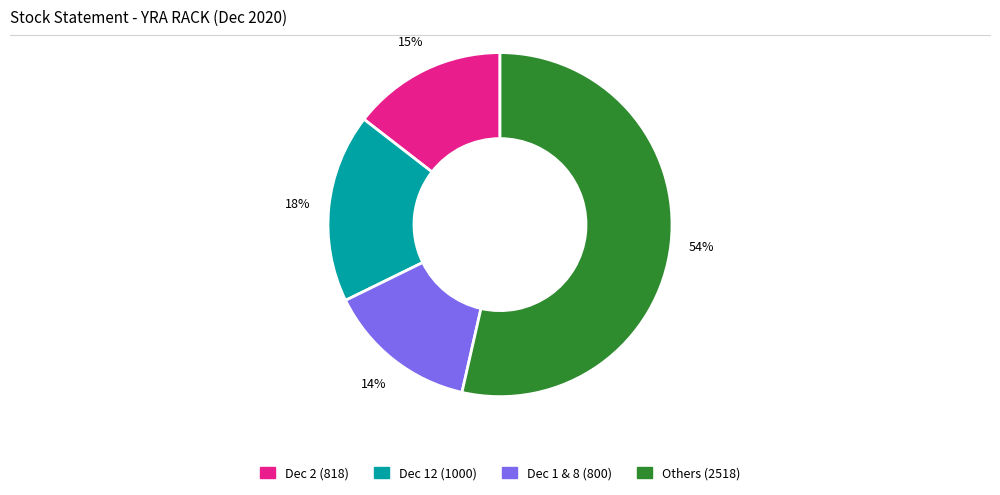

Does any single category account for the majority?

Yes